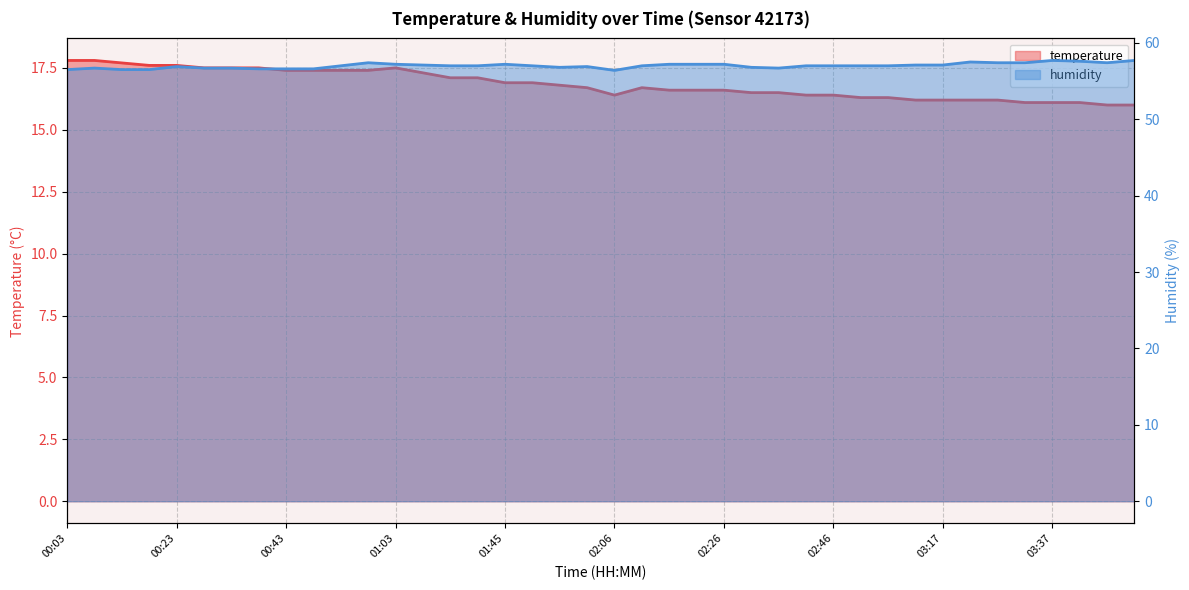

Reading left to right, transcribe all the data shown in this chart.

temperature: 17.8	17.8	17.7	17.6	17.6	17.5	17.5	17.5	17.4	17.4	17.4	17.4	17.5	17.3	17.1	17.1	16.9	16.9	16.8	16.7	16.4	16.7	16.6	16.6	16.6	16.5	16.5	16.4	16.4	16.3	16.3	16.2	16.2	16.2	16.2	16.1	16.1	16.1	16.0	16.0
humidity: 56.5	56.7	56.5	56.5	56.9	56.7	56.7	56.6	56.6	56.6	57.0	57.4	57.2	57.1	57.0	57.0	57.2	57.0	56.8	56.9	56.4	57.0	57.2	57.2	57.2	56.8	56.7	57.0	57.0	57.0	57.0	57.1	57.1	57.5	57.4	57.4	57.7	57.6	57.4	57.7